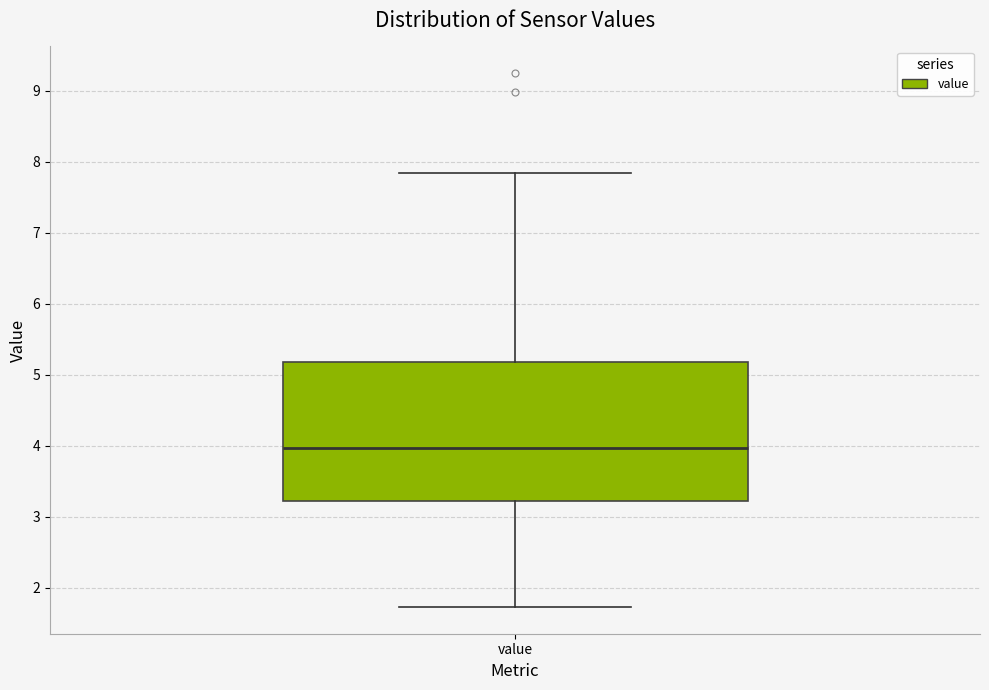

Transcribe this box plot: give where the median line is, the range the box spans, and where the two whiskers end, as read against the y-axis. The values are not printed on the chart, so give them approximately, as read against the axis.

median 4.0, box 3.2 to 5.2, whiskers 1.7 to 7.9